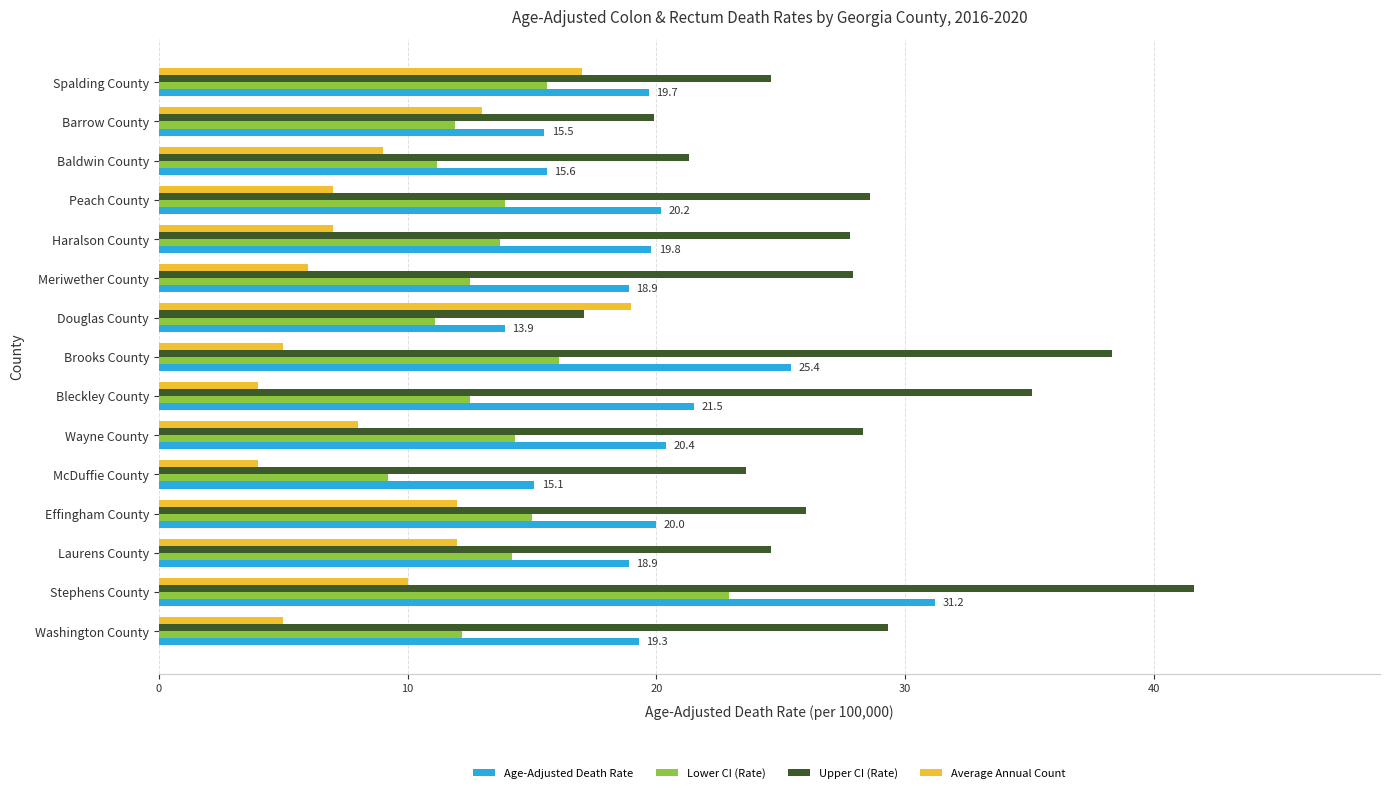

List the series in order of their overall mean, highest first.

Upper CI (Rate), Age-Adjusted Death Rate, Lower CI (Rate), Average Annual Count